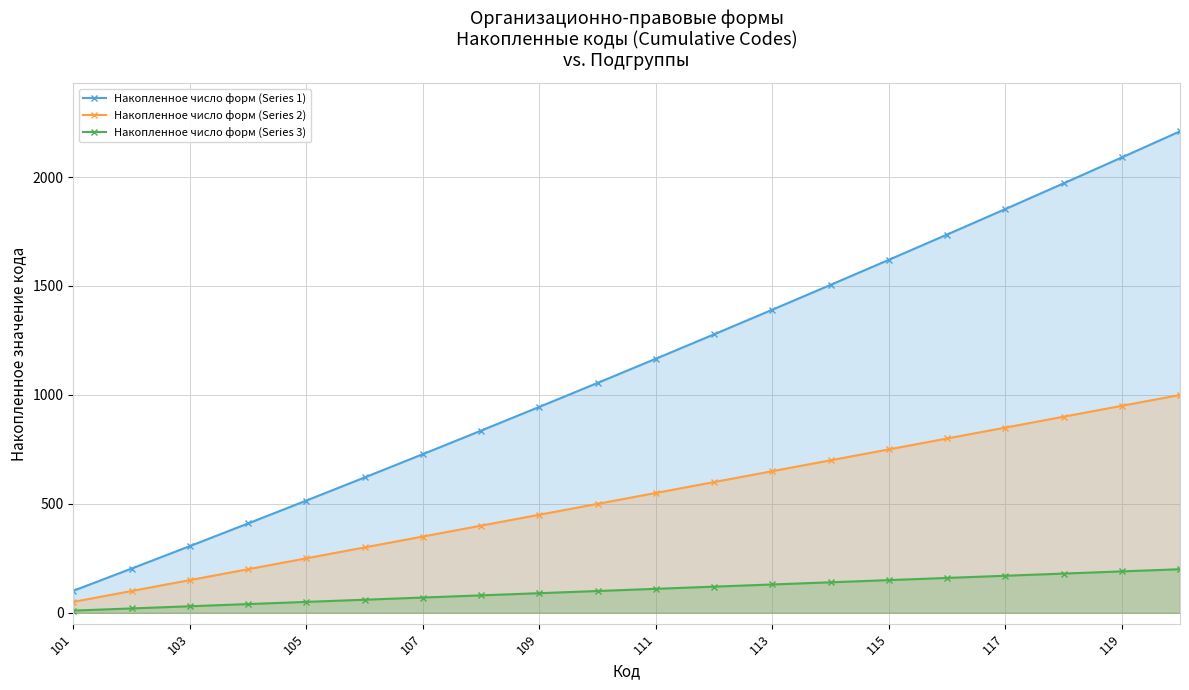

How many lines are shown in the chart?

3